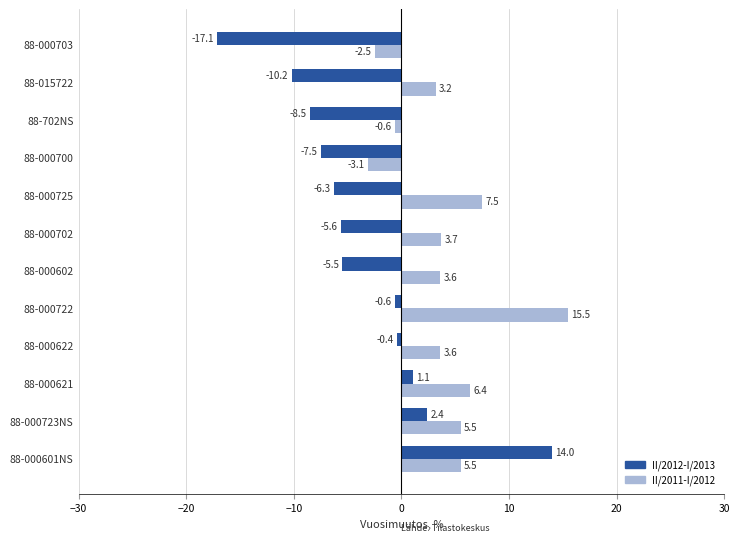

Which series has the widest spread of values?

II/2012-I/2013